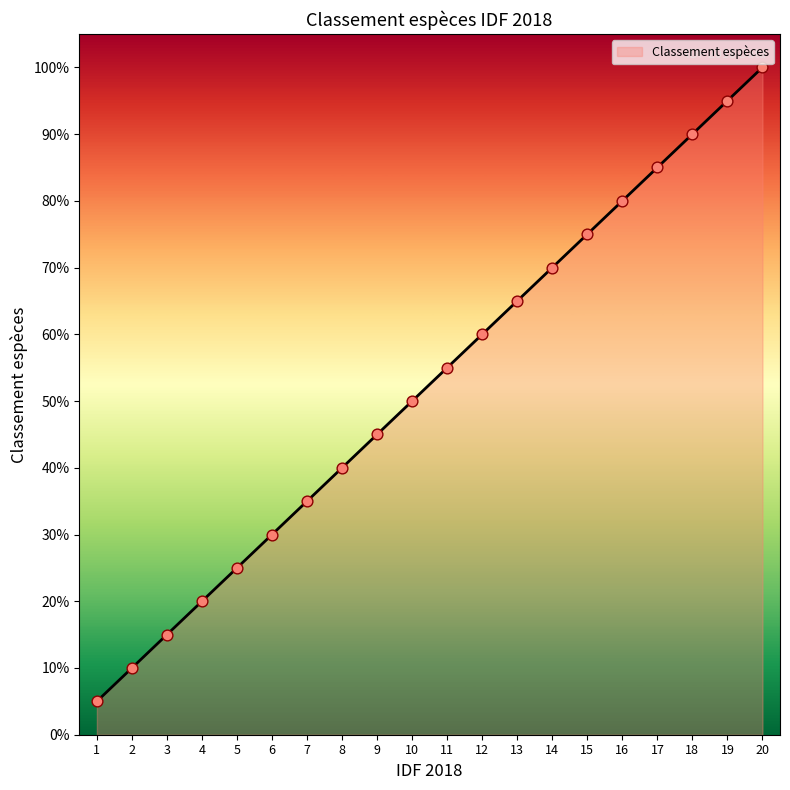

What is the ratio of the value at 10 to the value at 7?

1.4